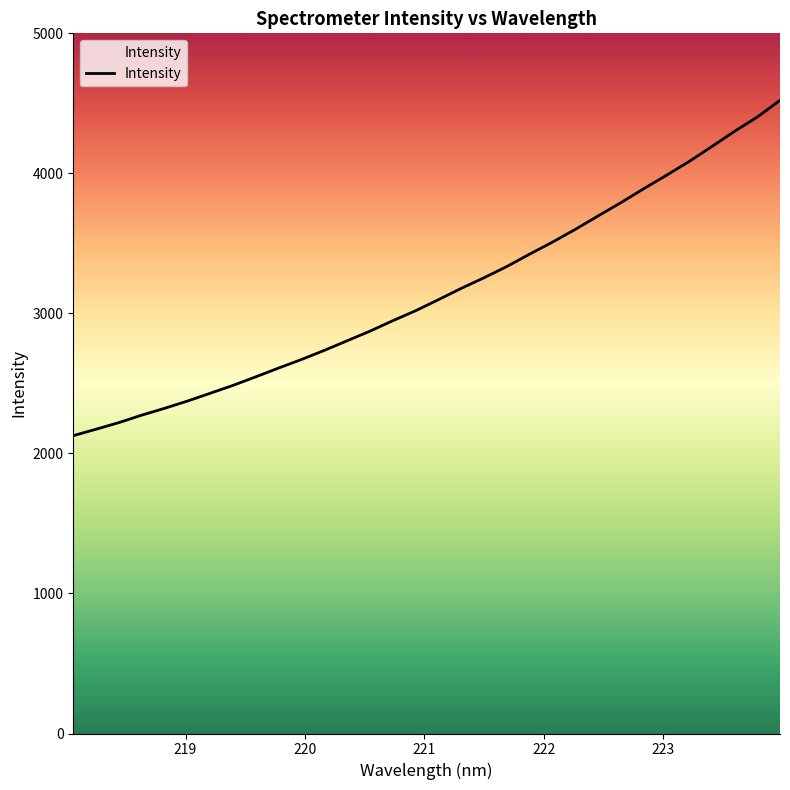

List the labels in order of value, smallest first.

218.0596, 218.2508, 218.442, 218.6332, 218.8244, 219.0156, 219.2067, 219.3979, 219.589, 219.7801, 219.9712, 220.1623, 220.3533, 220.5444, 220.7354, 220.9264, 221.1174, 221.3083, 221.4993, 221.6902, 221.8812, 222.0721, 222.263, 222.4538, 222.6447, 222.8355, 223.0264, 223.2172, 223.408, 223.5987, 223.7895, 223.9802